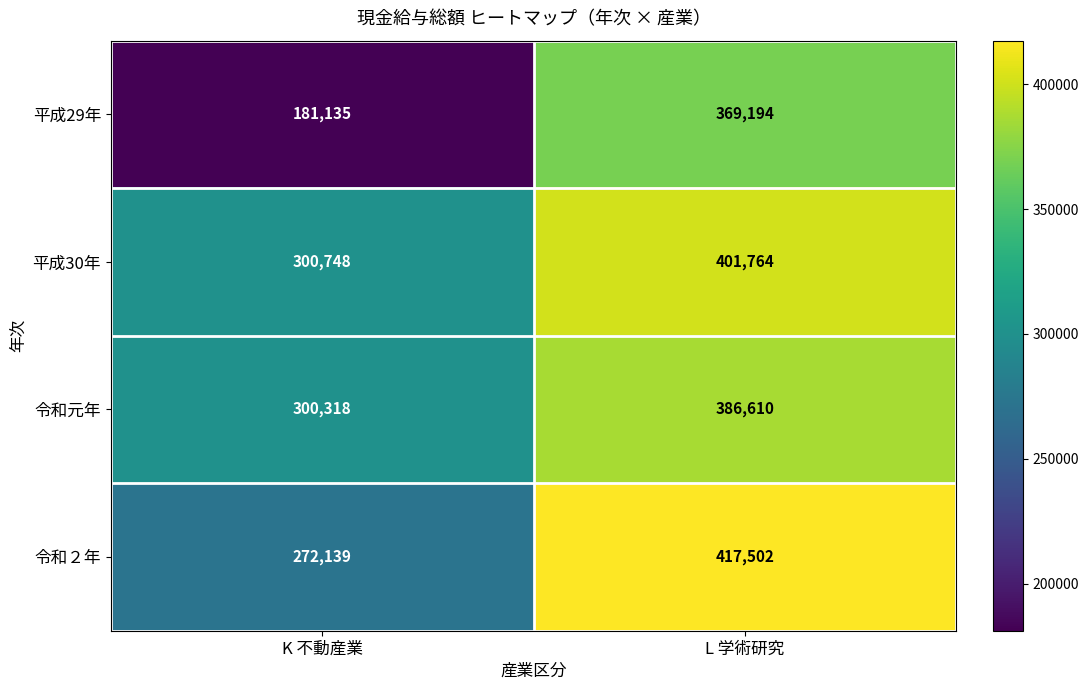

What is the difference between the 令和元年 values at K 不動産業 and L 学術研究?

86292